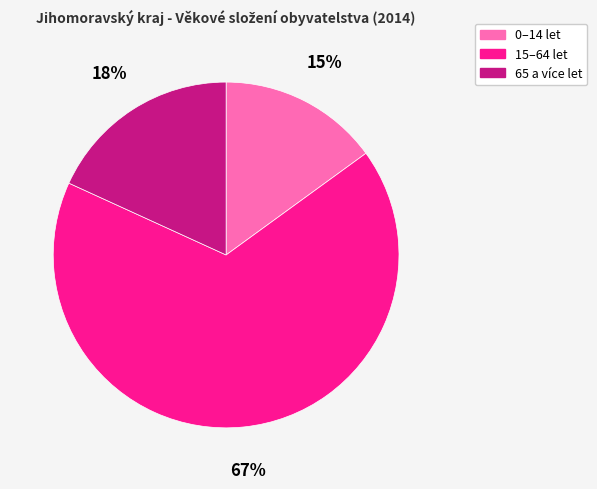

What percentage is the 65 a více let slice, to the nearest percent?

18%